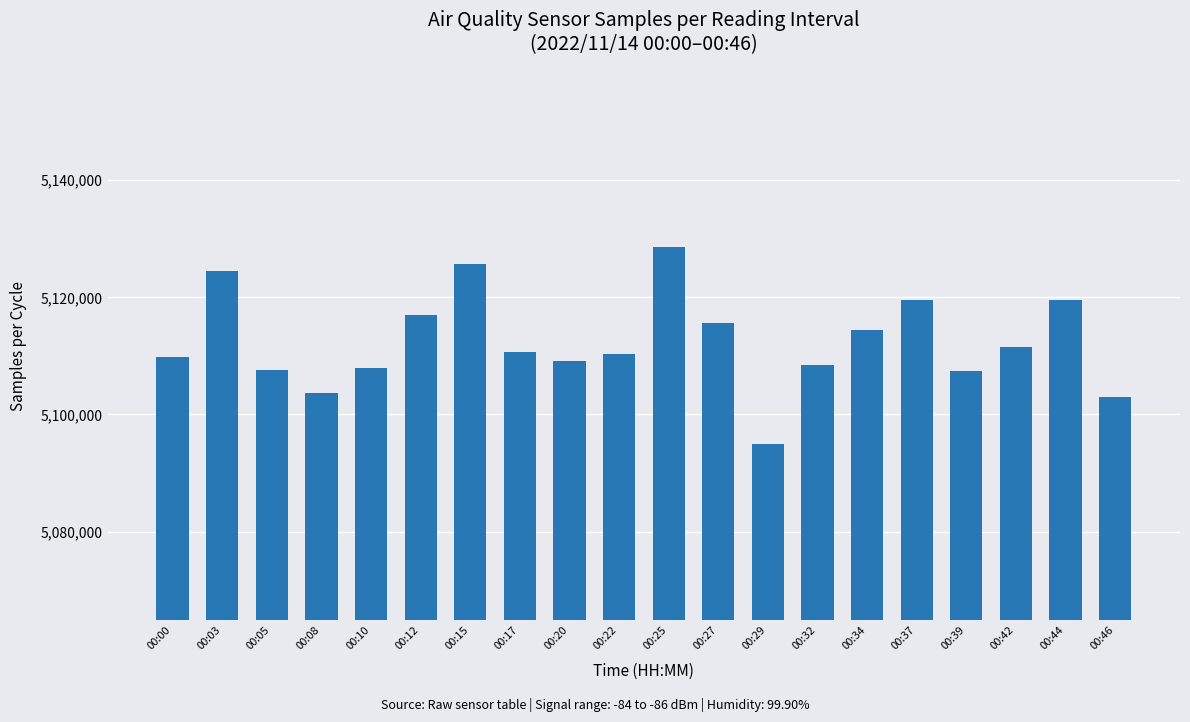

What is the ratio of the value at 00:20 to the value at 00:10?

1.0